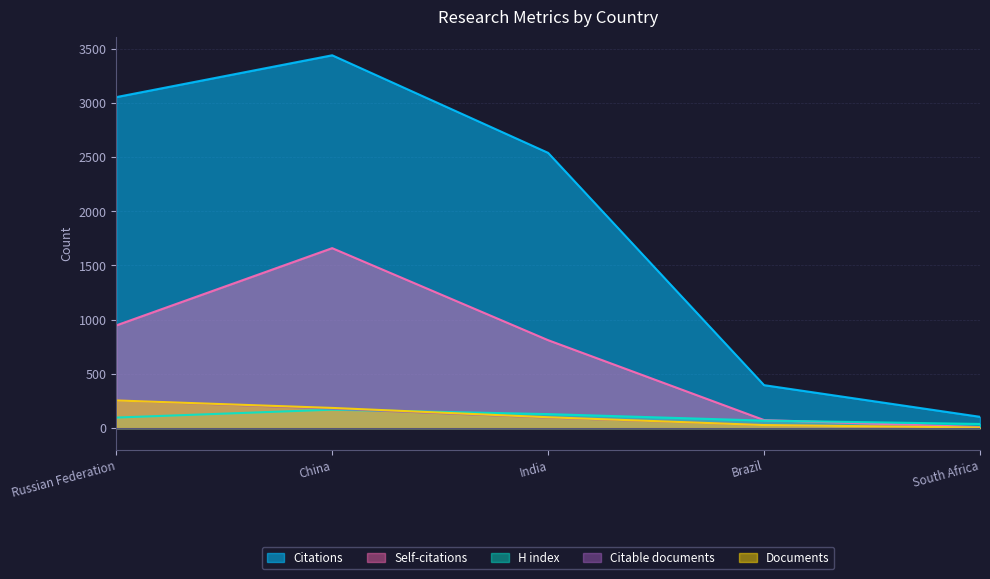

What is the label of the 4th point from the left?

Brazil